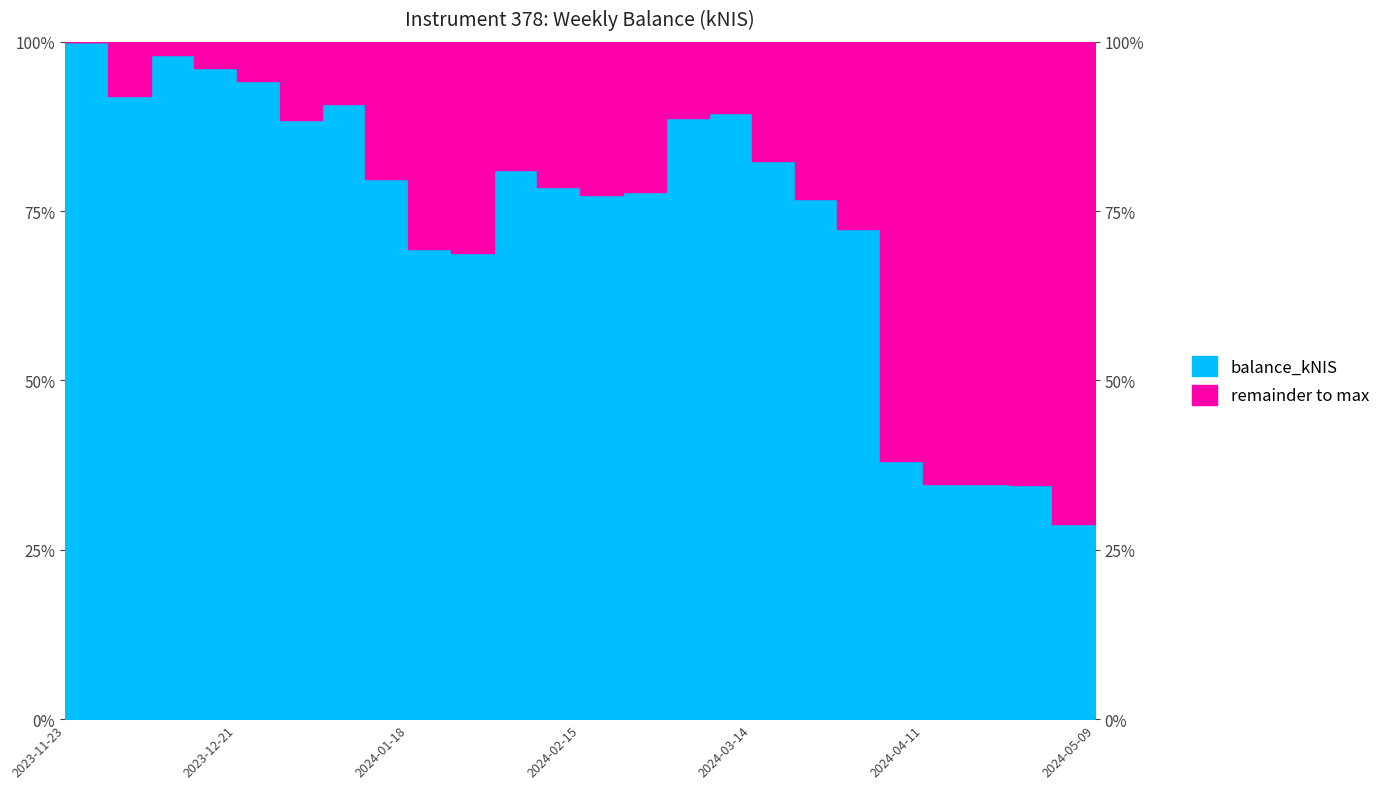

List the labels in order of value, largest first.

2023-11-23, 2023-12-07, 2023-12-14, 2023-12-21, 2023-11-30, 2024-01-04, 2024-03-07, 2024-02-29, 2023-12-28, 2024-03-14, 2024-02-01, 2024-01-11, 2024-02-08, 2024-02-22, 2024-02-15, 2024-03-21, 2024-03-28, 2024-01-18, 2024-01-25, 2024-04-04, 2024-04-11, 2024-04-18, 2024-04-25, 2024-05-09, 2024-05-02